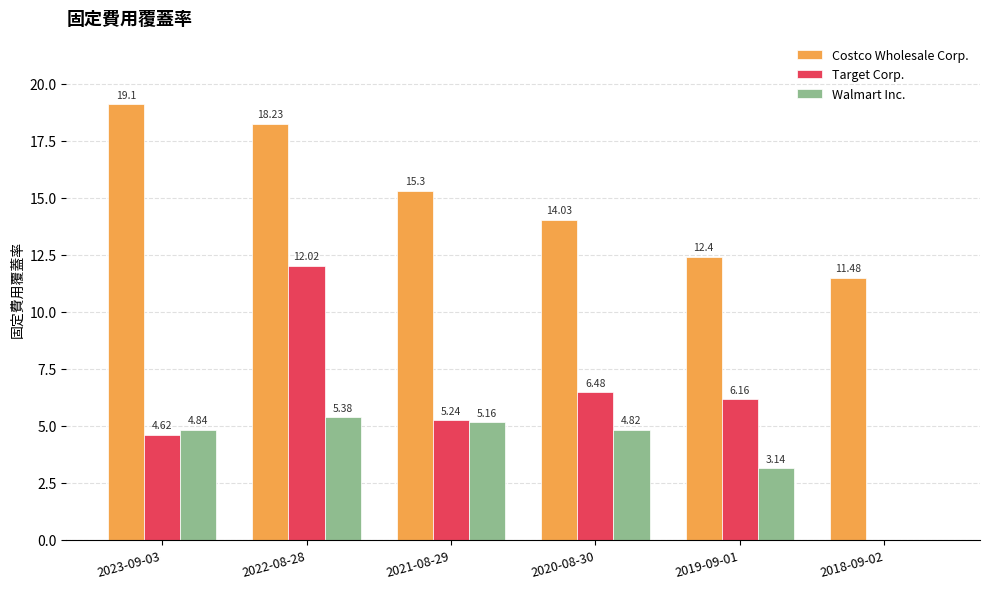

Between 2021-08-29 and 2018-09-02, which series saw the biggest shift?

Target Corp.